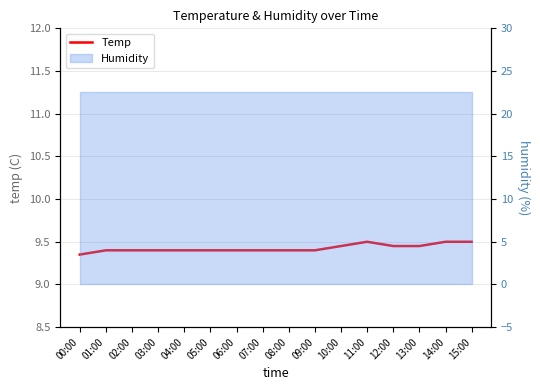

What is the difference between the second highest and minimum values?

0.1